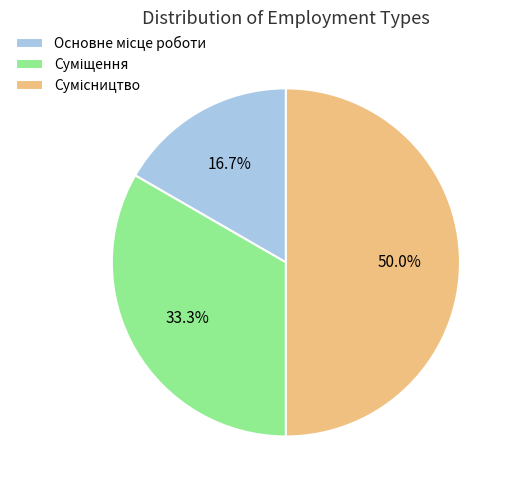

How many slices are in this pie chart?

3